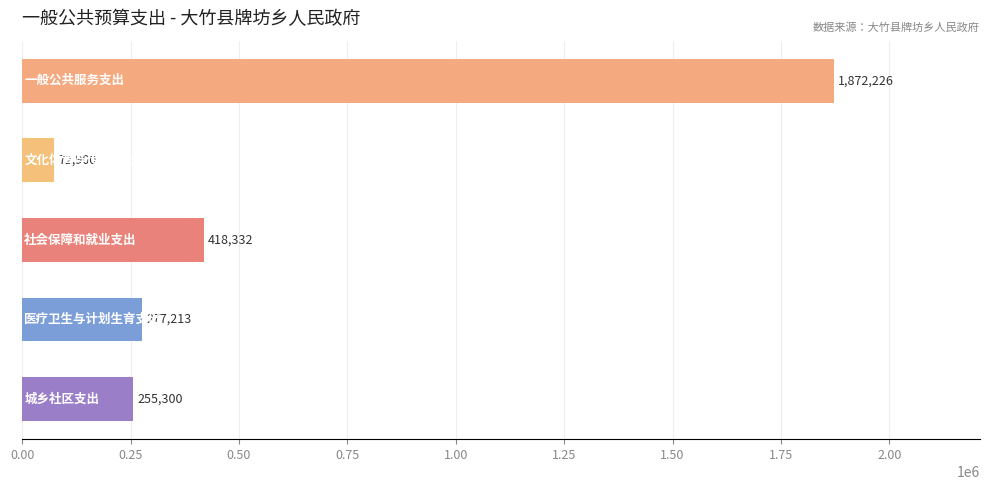

What is the sum of all values?

2895971